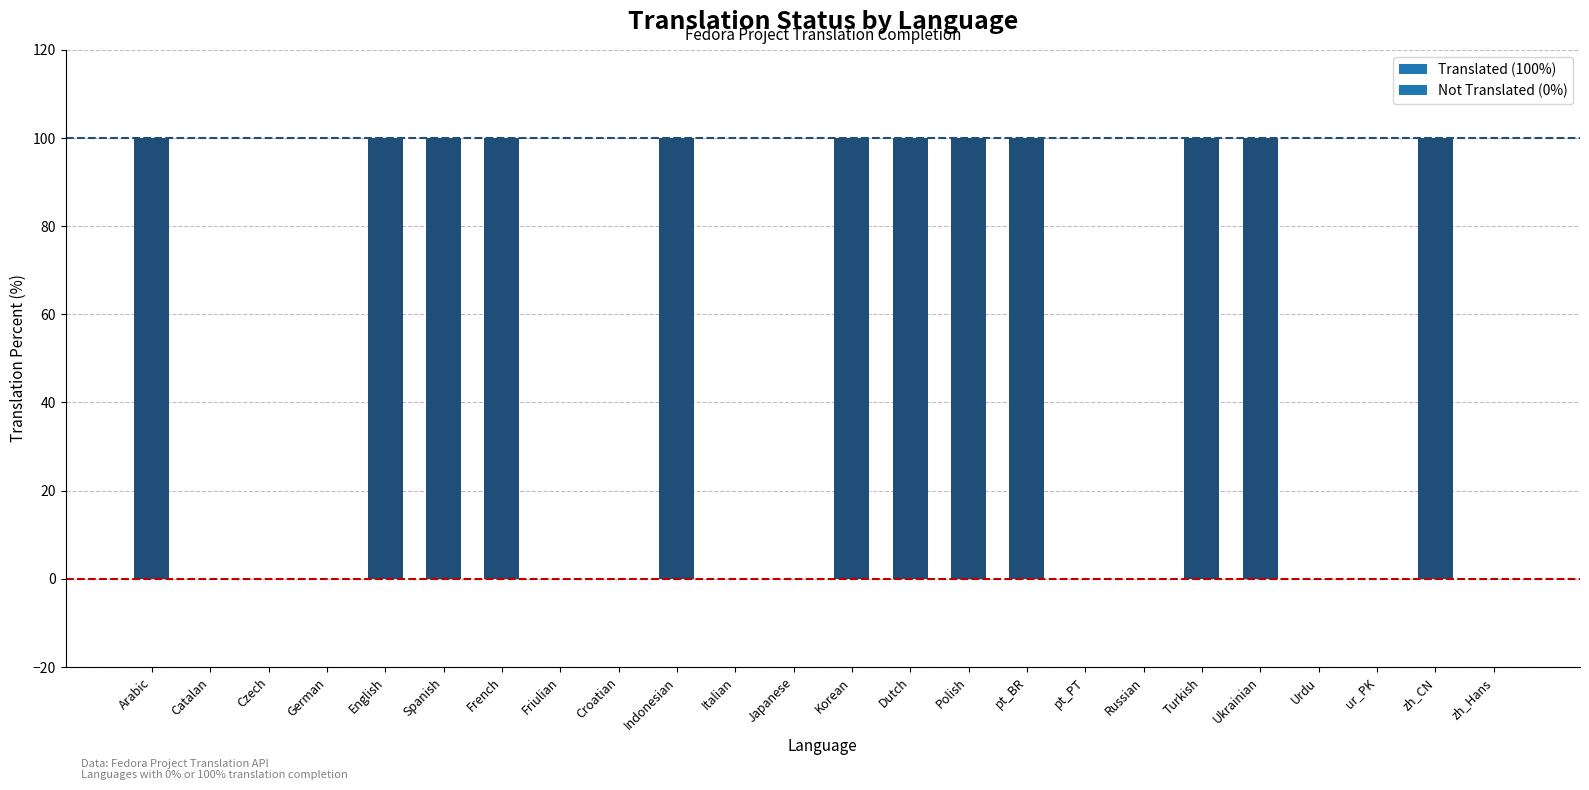

Count the values in the range 0 to 100.

24